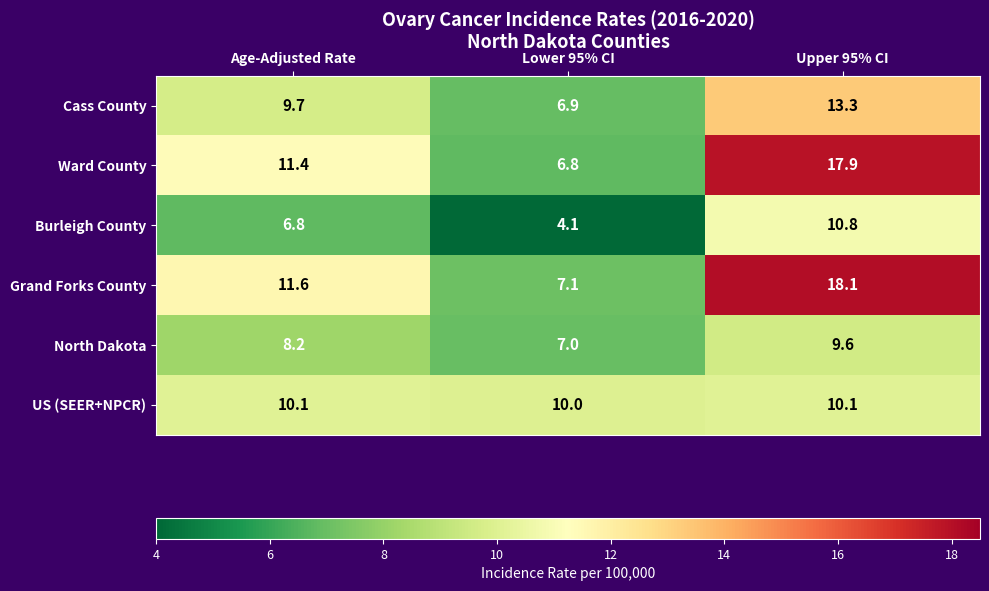

Reading left to right, list all the values displayed in this chart.

Cass County: Age-Adjusted Rate=9.7	Lower 95% CI=6.9	Upper 95% CI=13.3
Ward County: Age-Adjusted Rate=11.4	Lower 95% CI=6.8	Upper 95% CI=17.9
Burleigh County: Age-Adjusted Rate=6.8	Lower 95% CI=4.1	Upper 95% CI=10.8
Grand Forks County: Age-Adjusted Rate=11.6	Lower 95% CI=7.1	Upper 95% CI=18.1
North Dakota: Age-Adjusted Rate=8.2	Lower 95% CI=7.0	Upper 95% CI=9.6
US (SEER+NPCR): Age-Adjusted Rate=10.1	Lower 95% CI=10.0	Upper 95% CI=10.1